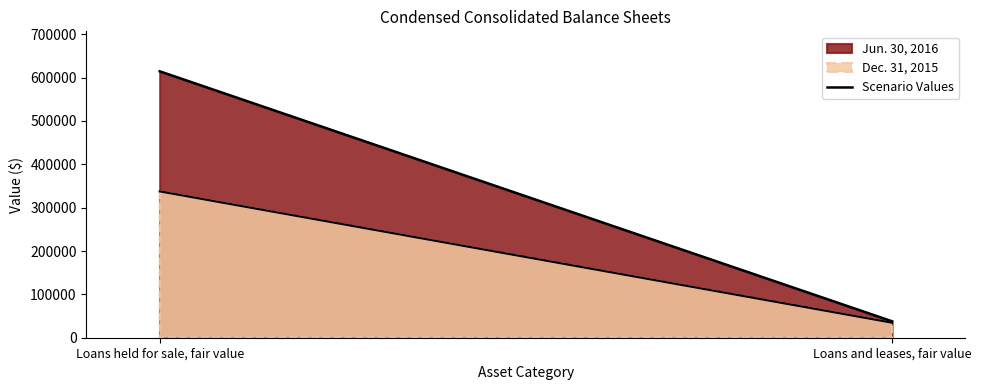

Which label corresponds to the smallest value in the chart?

Loans and leases, fair value